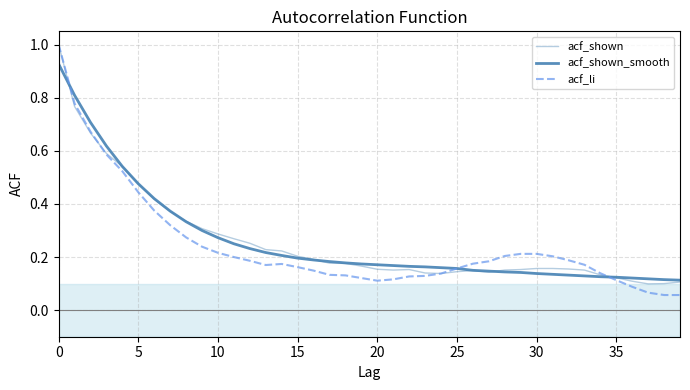

Is this an area chart (filled region under the line)?

No